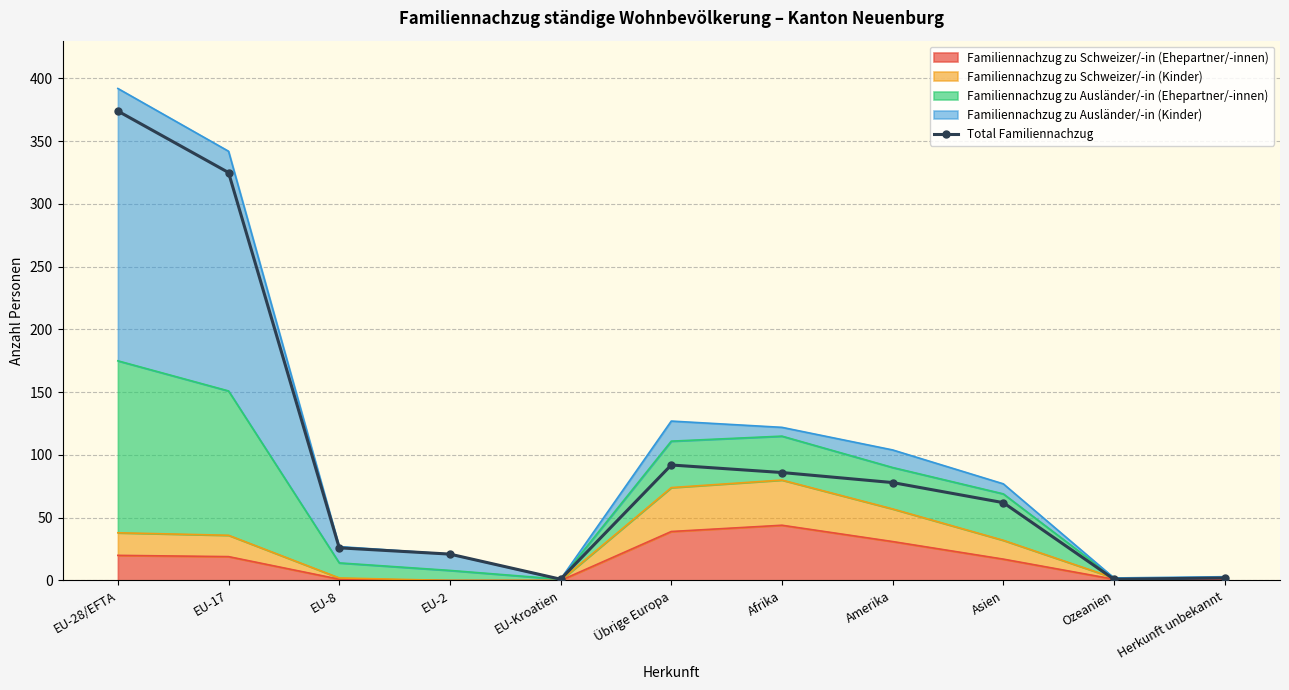

Rank the categories by value from highest to lowest.

EU-28/EFTA, EU-17, Übrige Europa, Afrika, Amerika, Asien, EU-8, EU-2, Herkunft unbekannt, EU-Kroatien, Ozeanien